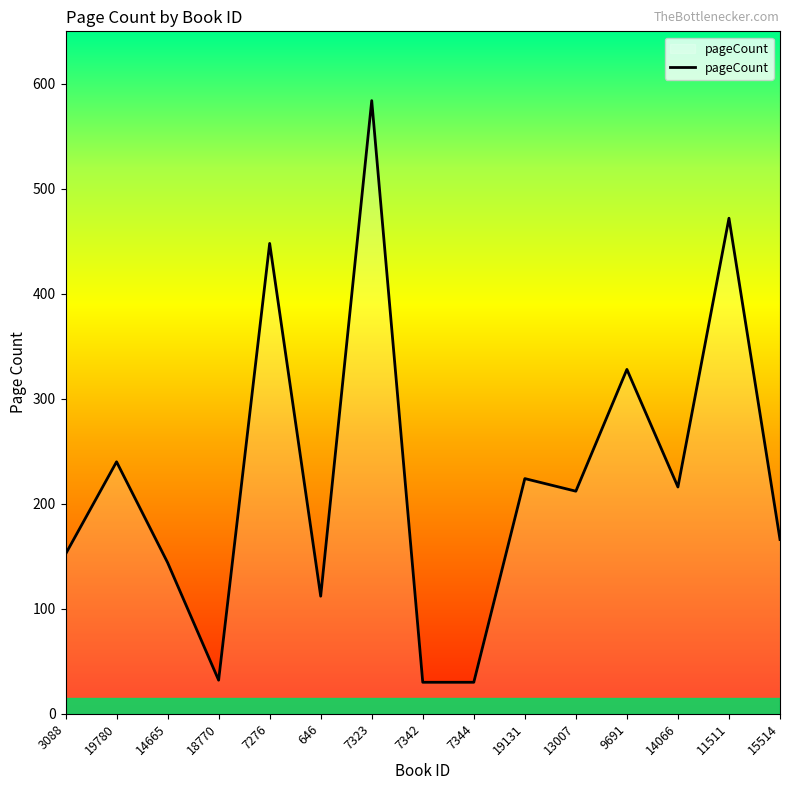

True or false: the data shows 112 at 646.

True